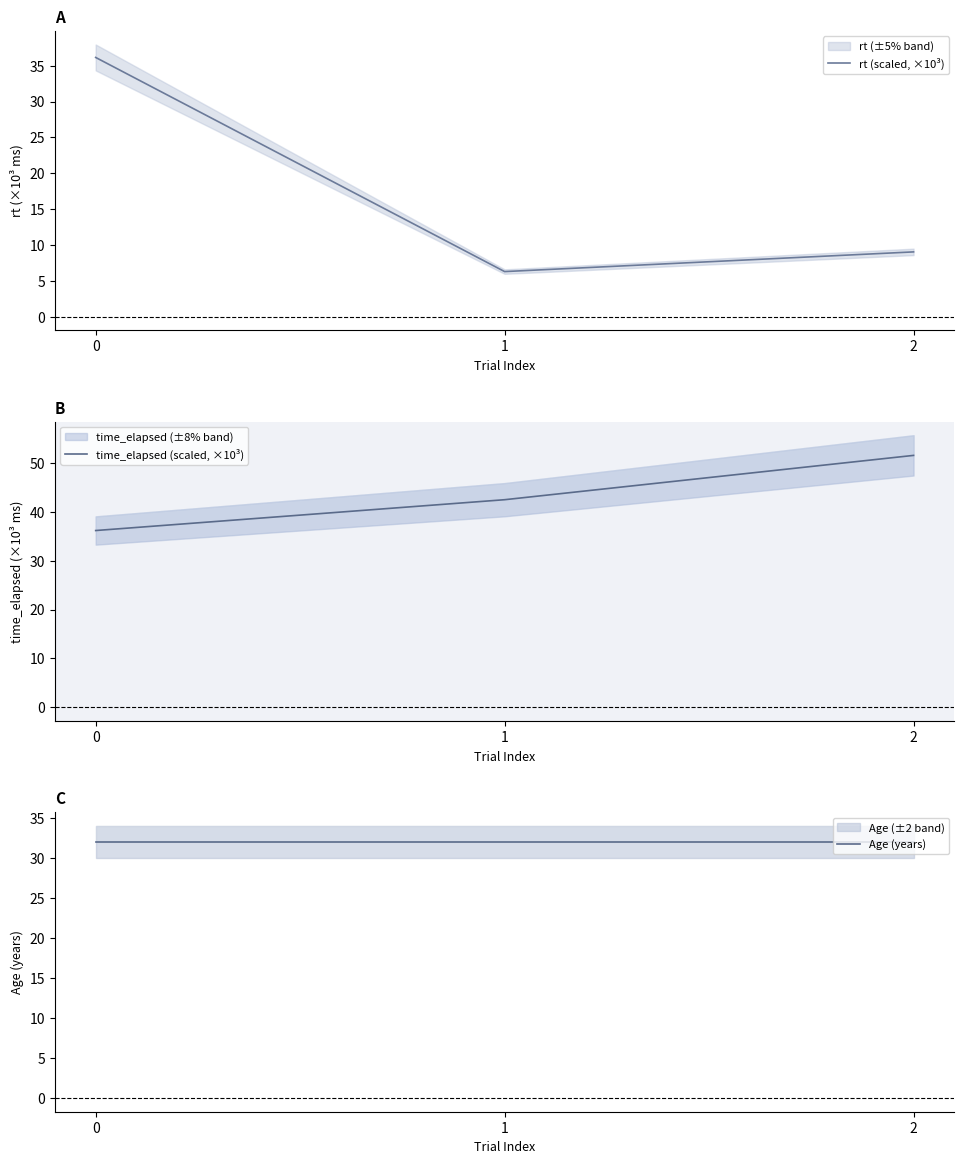

What are all the series names shown in the legend?

rt (scaled, ×10³), time_elapsed (scaled, ×10³), Age (years)